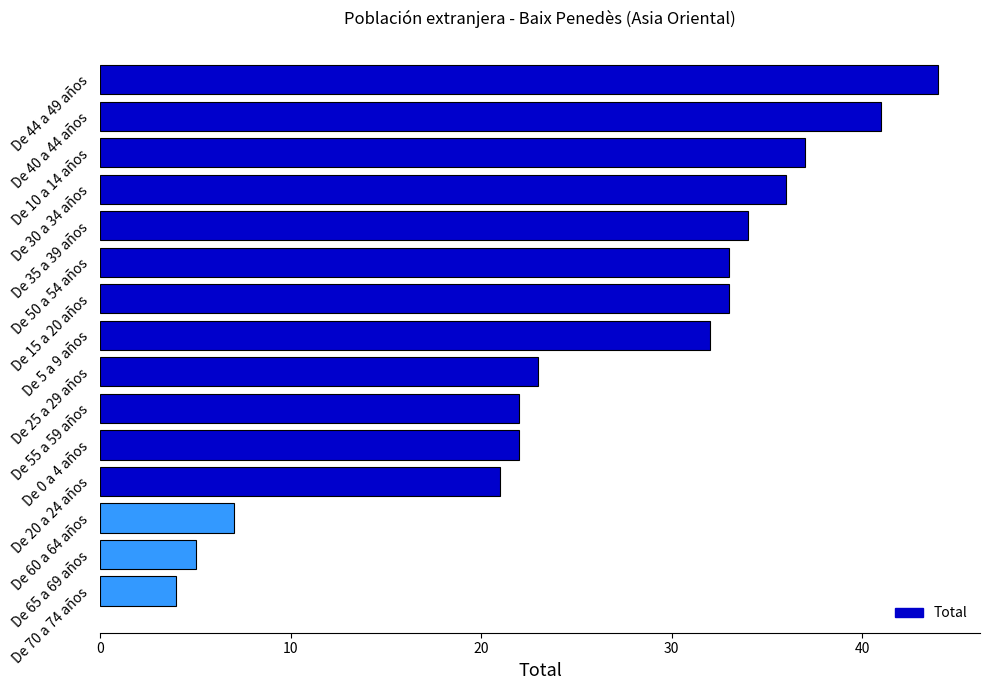

How many distinct data groups are displayed?

1